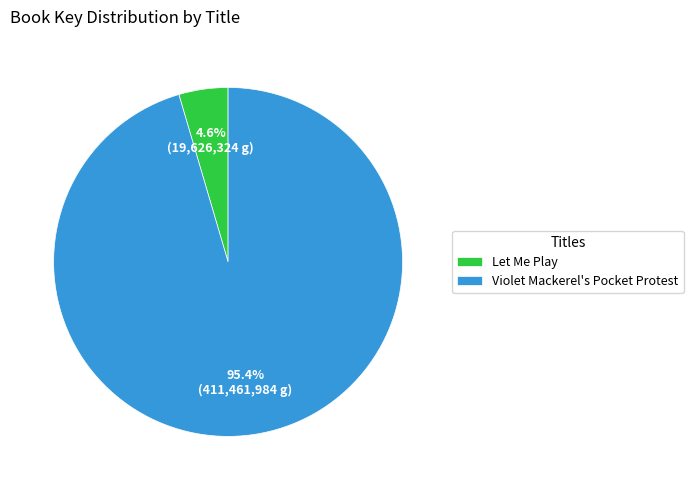

Which category accounts for the majority?

Violet Mackerel's Pocket Protest